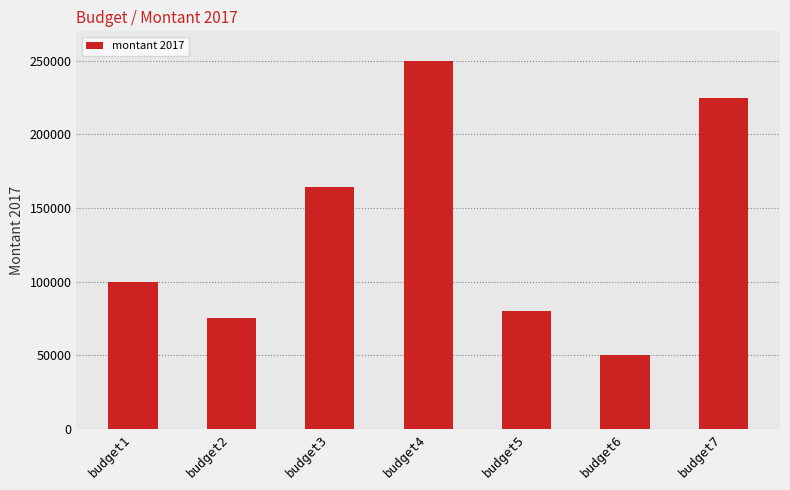

How many values are below 100000?

3